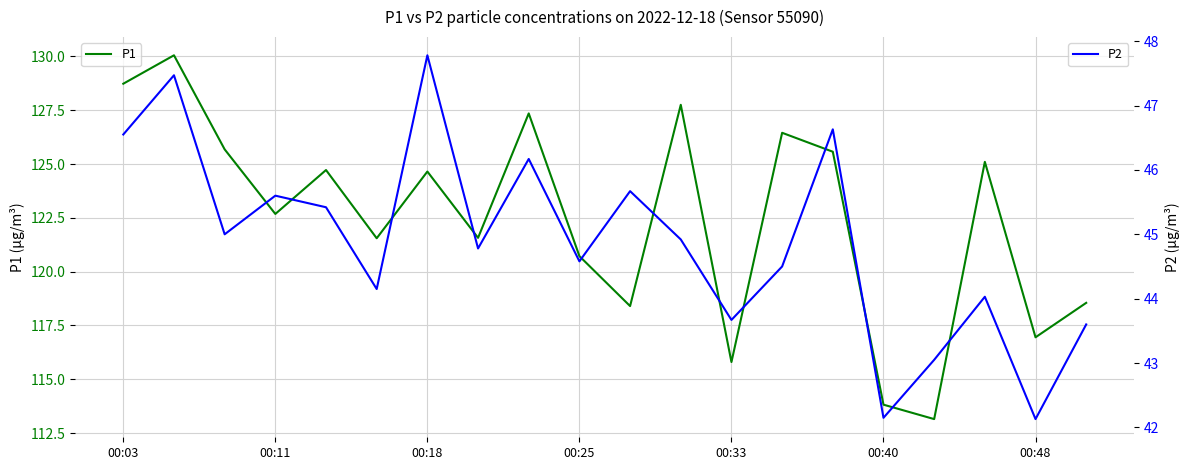

Is this an area chart (filled region under the line)?

No